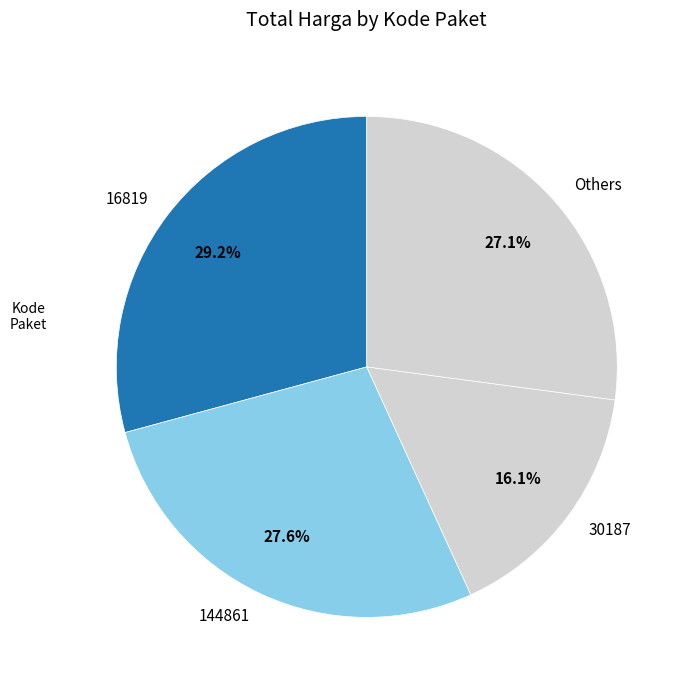

Which slice is the smallest?

30187